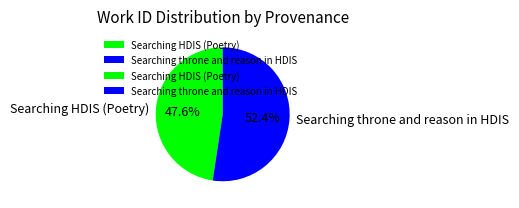

To the nearest percent, what percentage of the pie is Searching throne and reason in HDIS?

52%